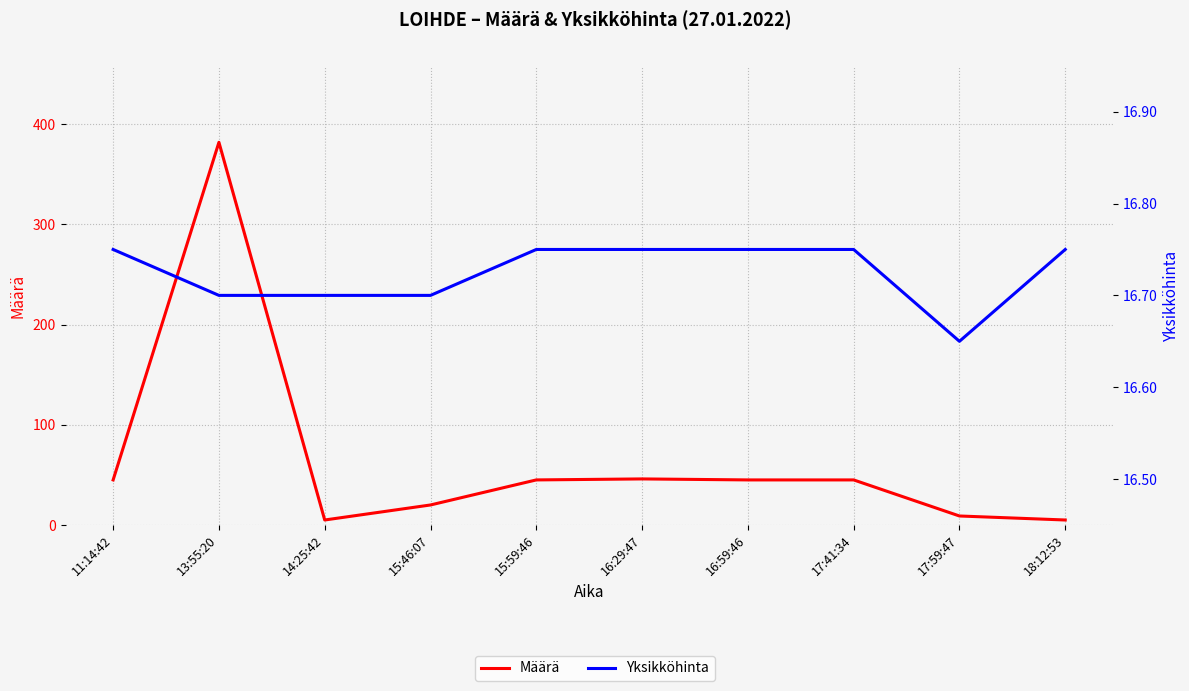

The Yksikköhinta series shows 16.8 at 16:29:47. True or false?

True